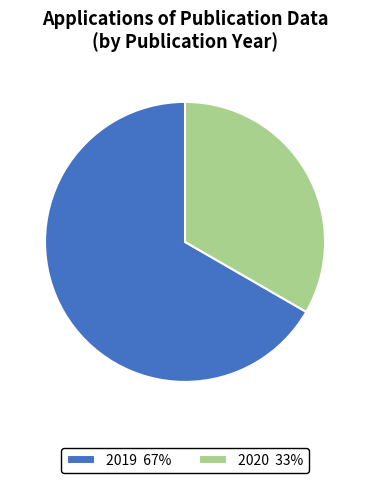

Rank the categories by value from lowest to highest.

2020 33%, 2019 67%